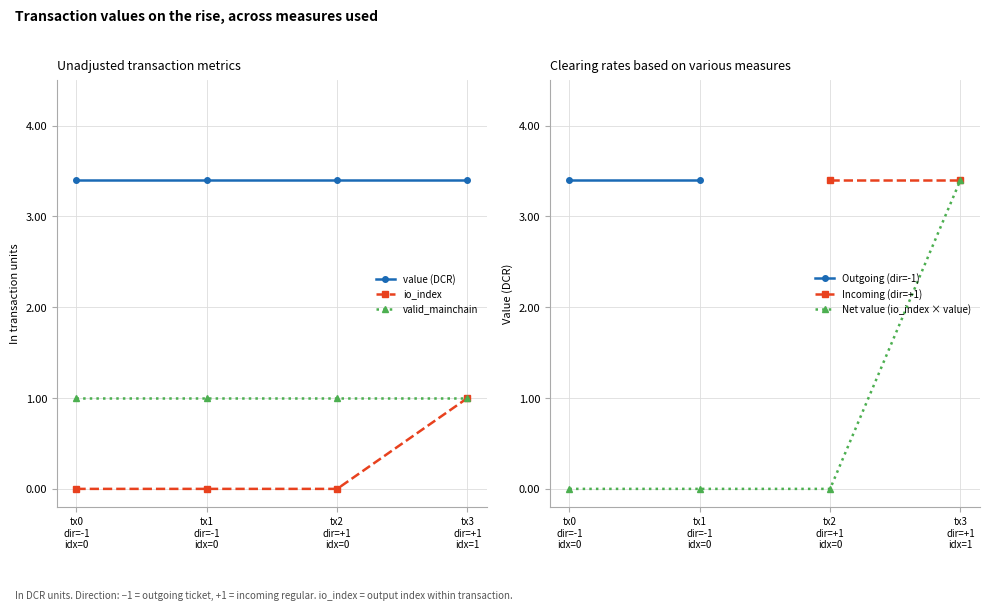

What is the maximum value for Net value (io_index × value)?

3.4